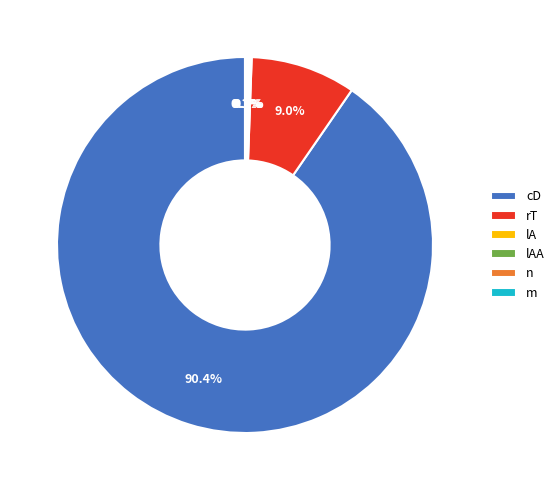

Which slice is the largest?

cD